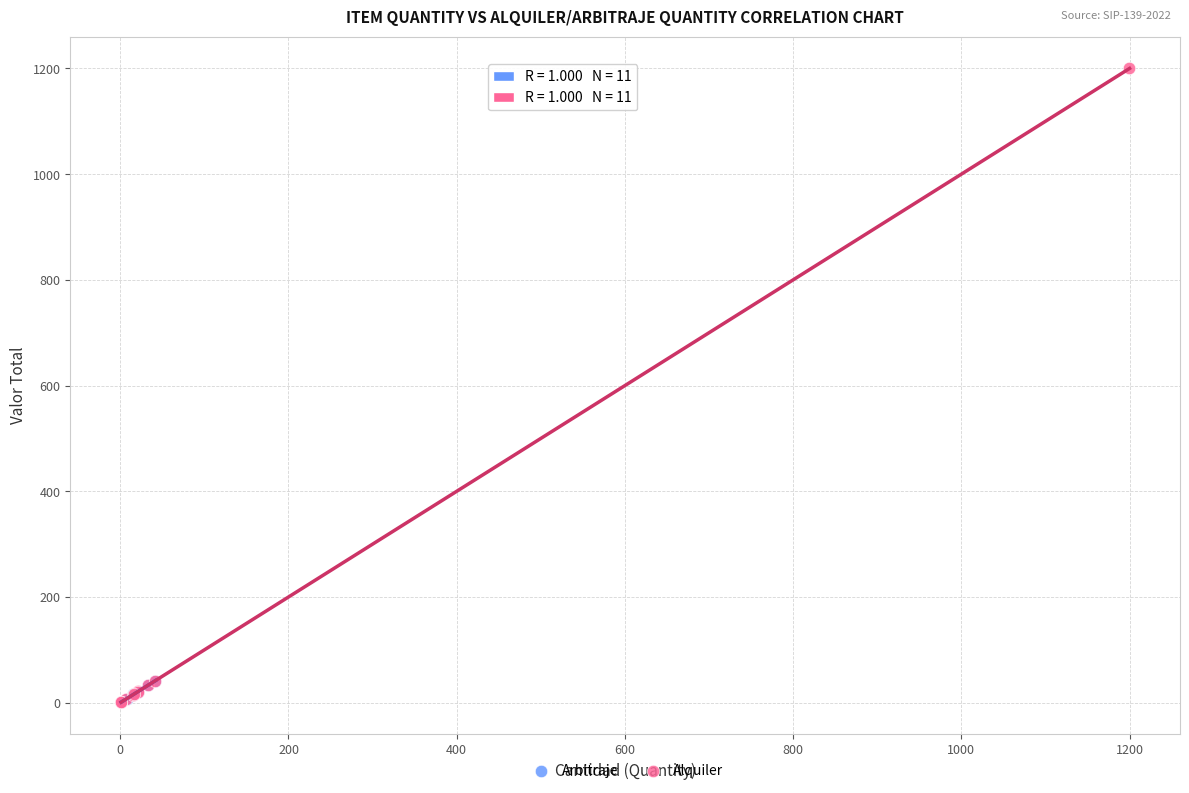

Which series reaches the maximum Y coordinate?

Alquiler